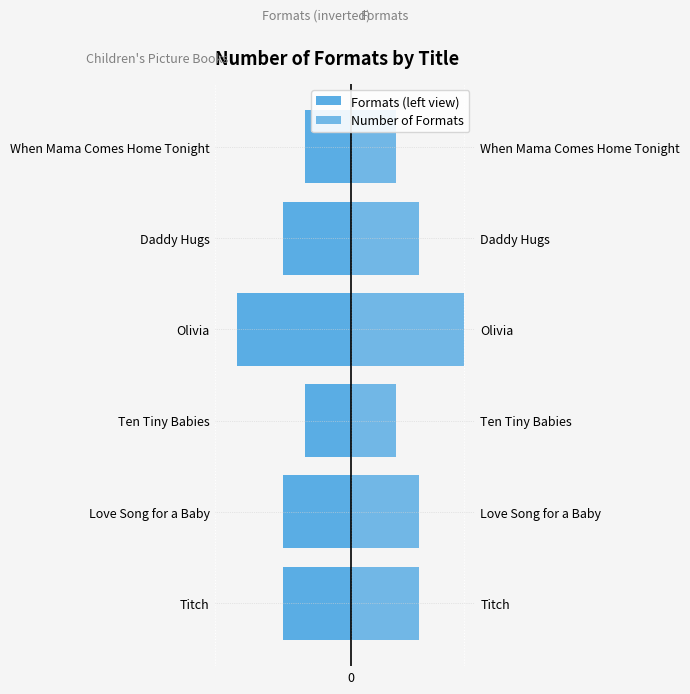

Count the Formats (left view) values in the range -3 to -2.

5